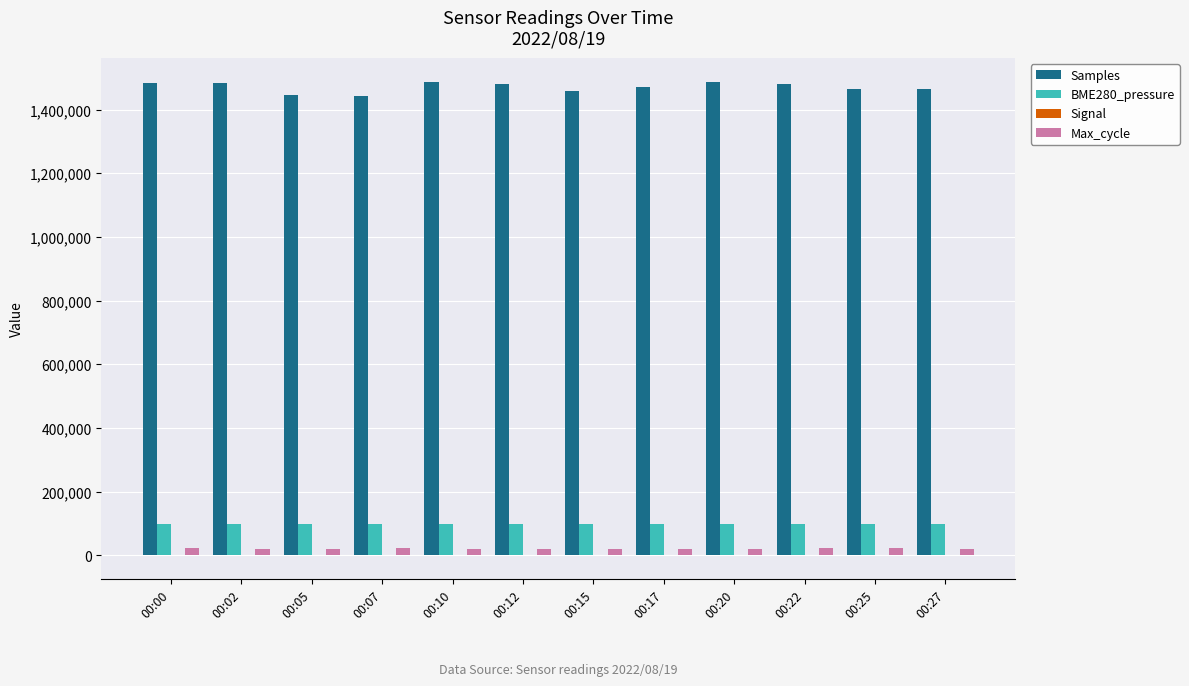

What is the maximum value for Samples?

1488570.0